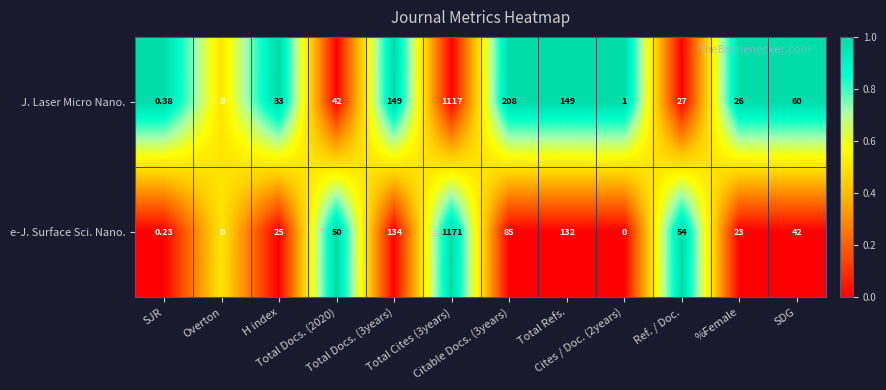

Rank the series by their average value, from highest to lowest.

J. Laser Micro Nano., e-J. Surface Sci. Nano.